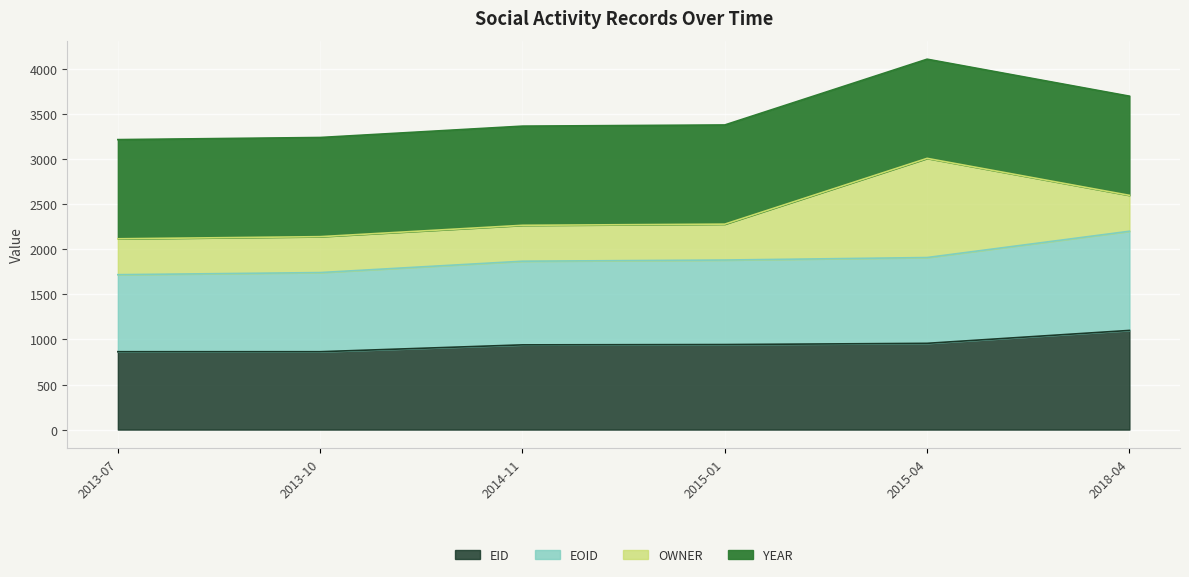

Is it true that EID equals 1258.0 at 2013-07?

False